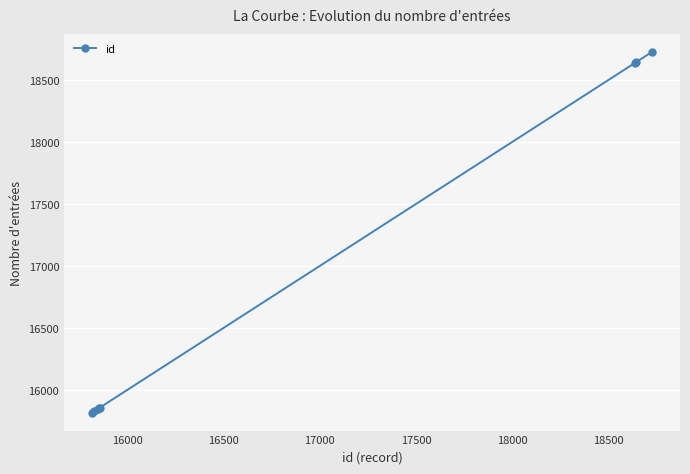

Is this an area chart (filled region under the line)?

No